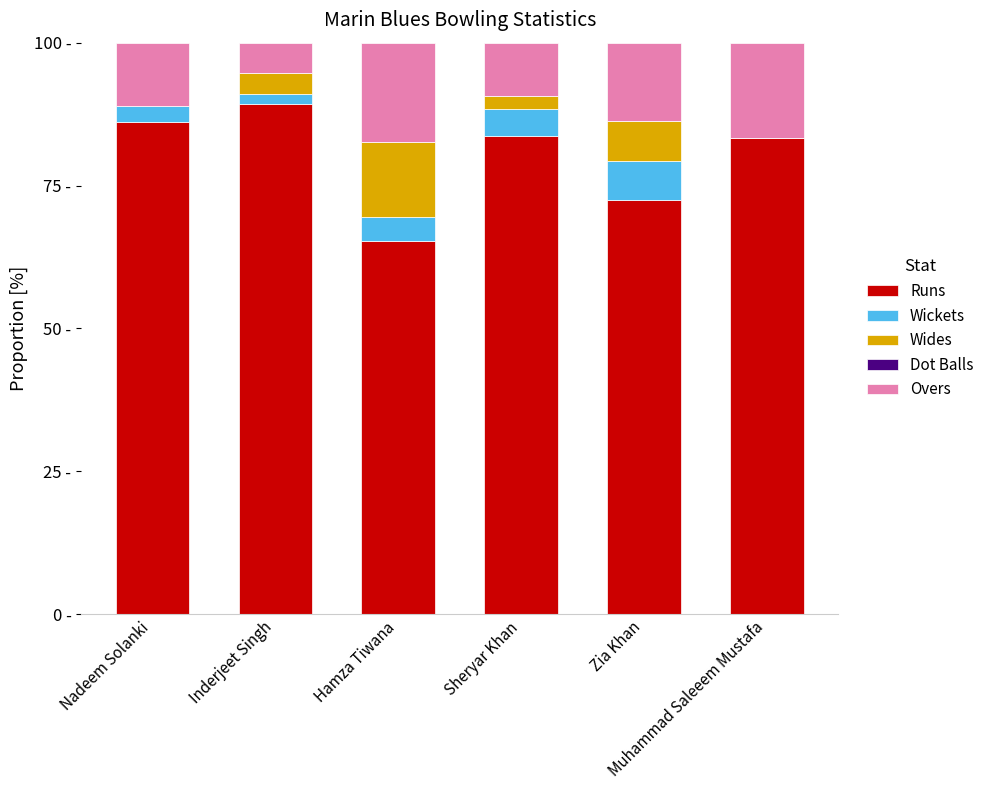

Are the bars horizontal?

No